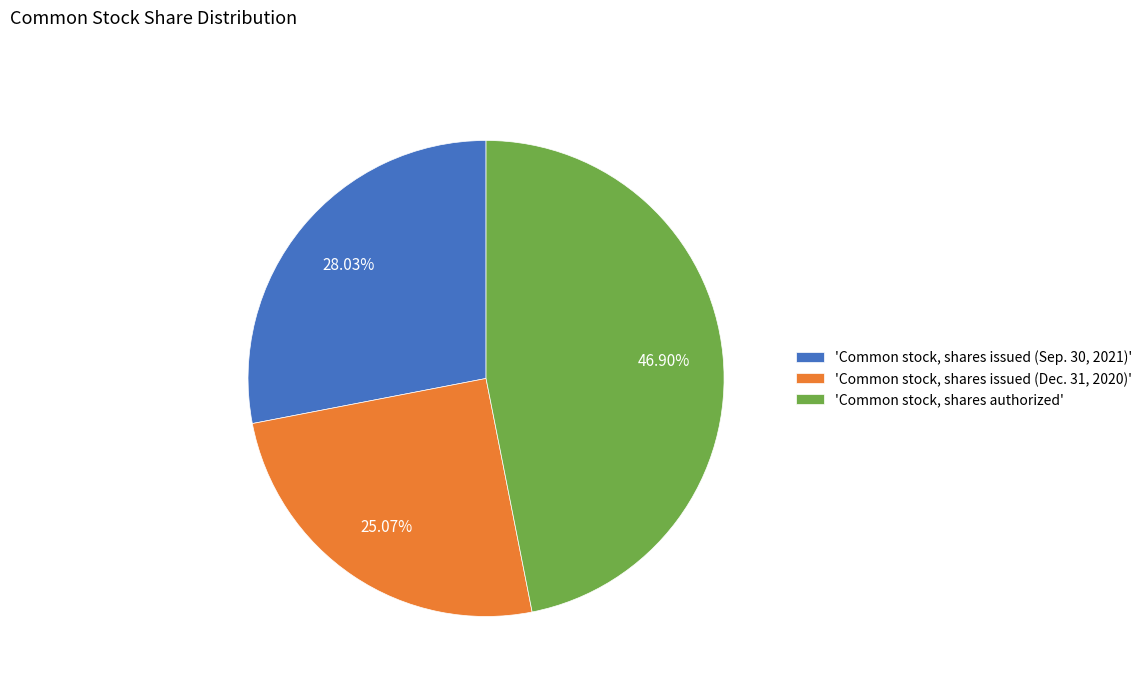

Does any single category account for the majority?

No